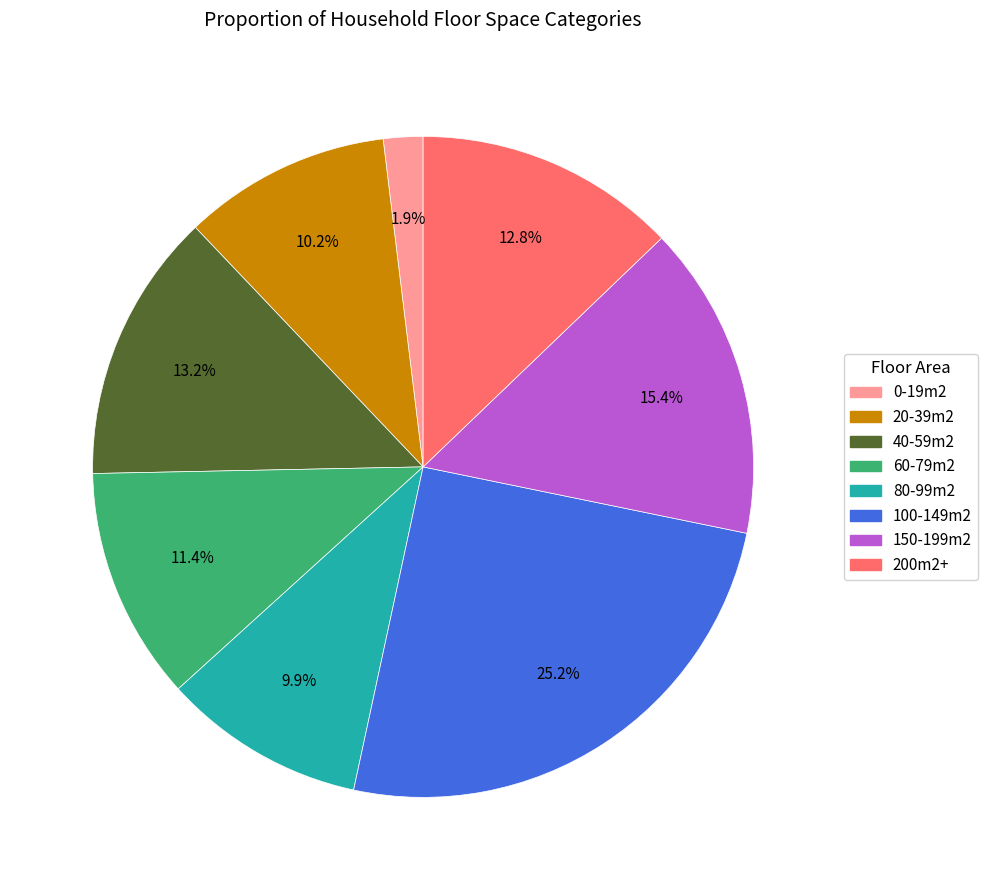

What is the largest slice in the pie chart?

100-149m2